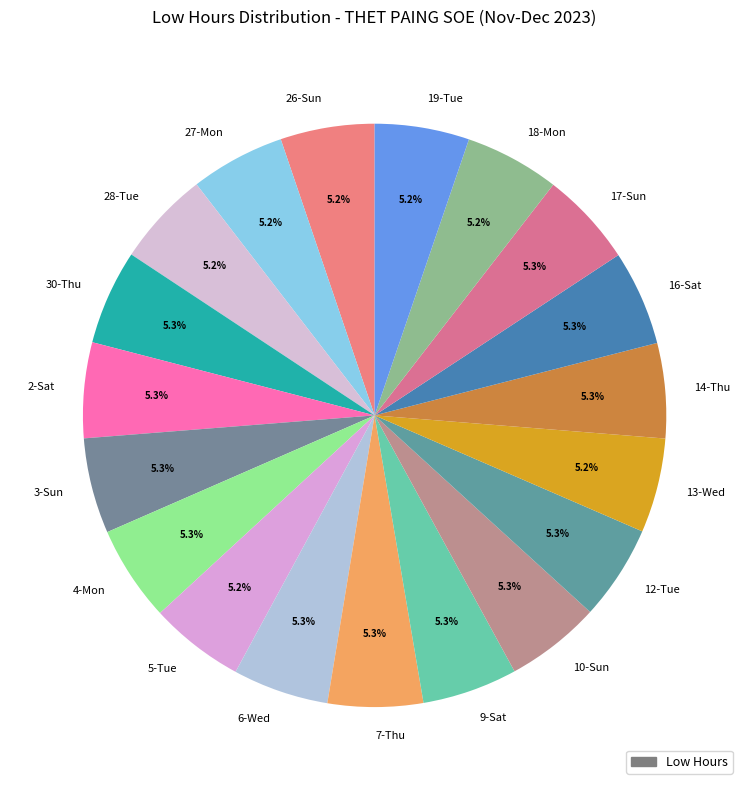

Is there any slice that represents more than half of the pie?

No